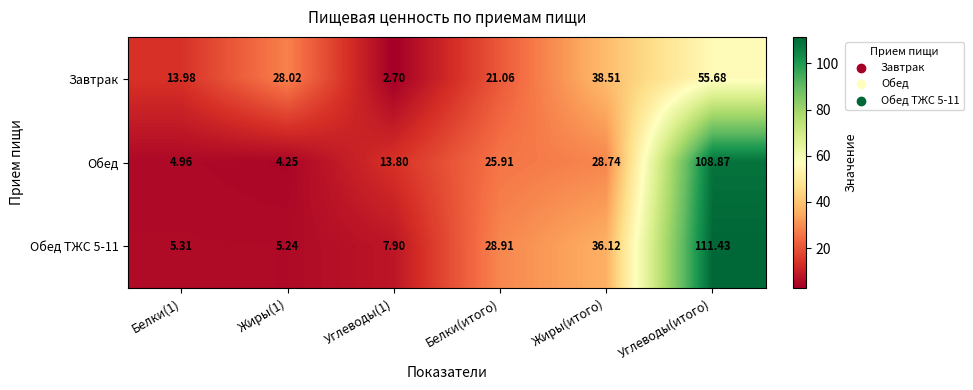

At which label is Обед ТЖС 5-11 closest to 58?

Жиры(итого)